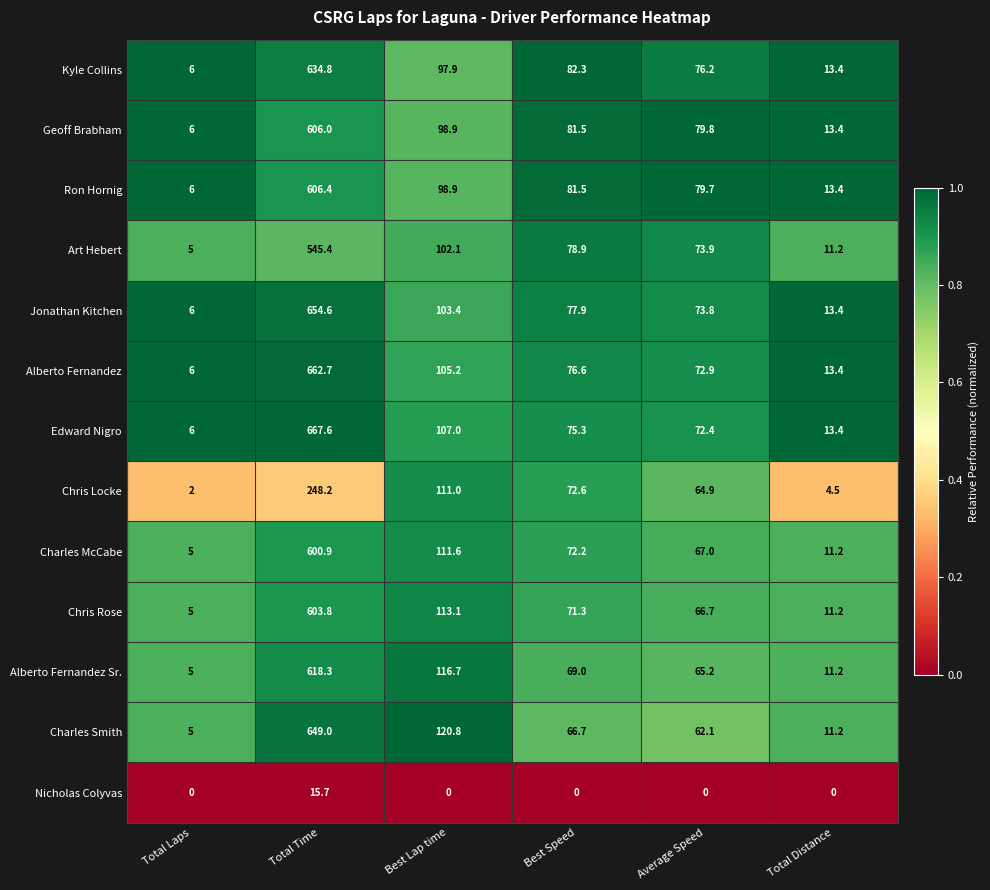

Which series has the largest total across all categories?

Edward Nigro